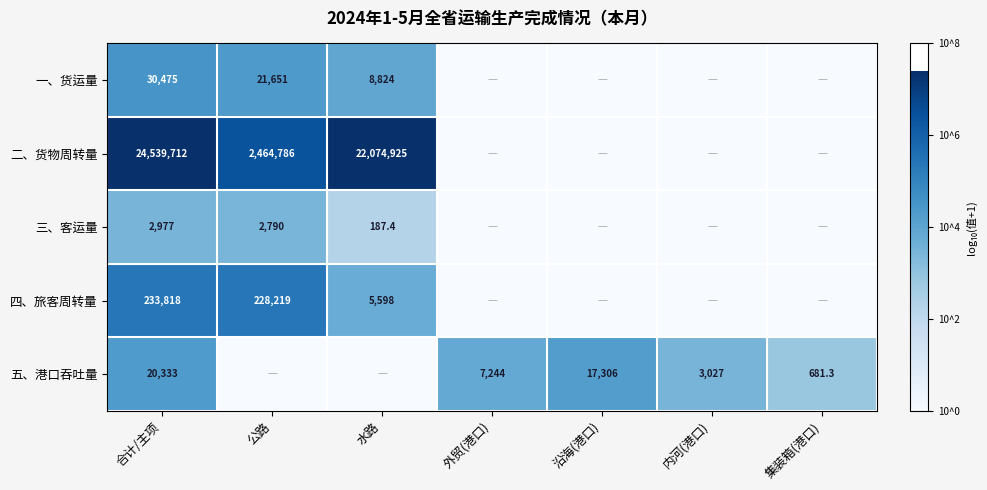

At how many categories does at least one series exceed 0?

7